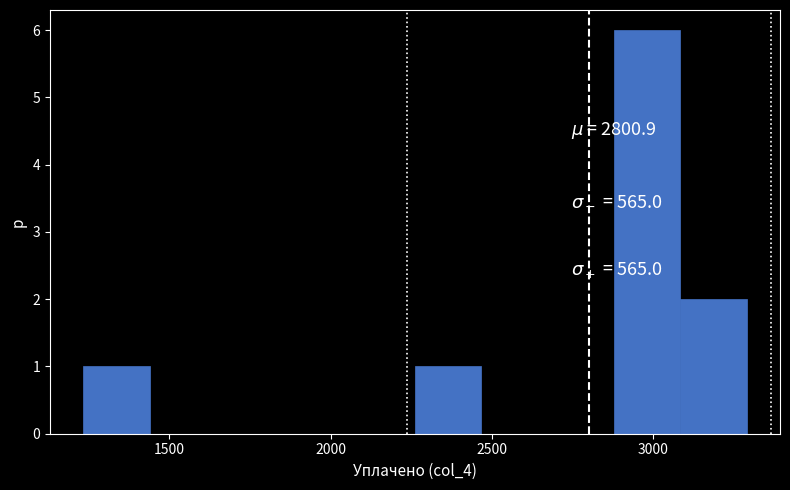

What is the height of the bar covering 2900 to 3100 on the x-axis? Neither the bar edges nor the heights are printed on the chart, so give them approximately, as read against the axes.

6